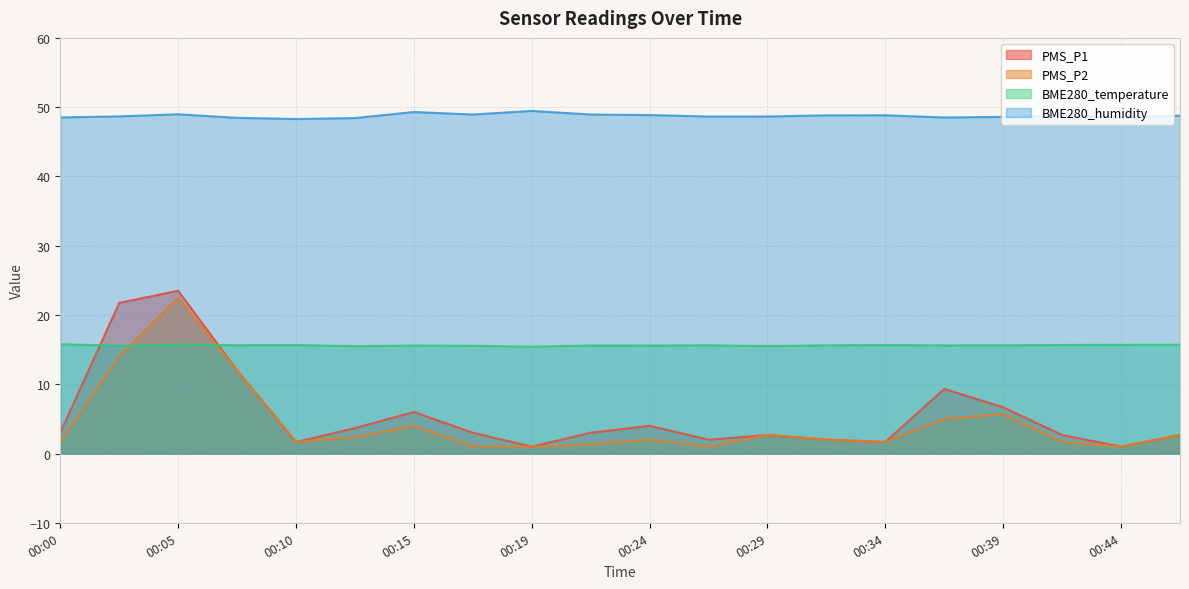

Between 00:00 and 00:17, which series saw the biggest shift?

PMS_P2